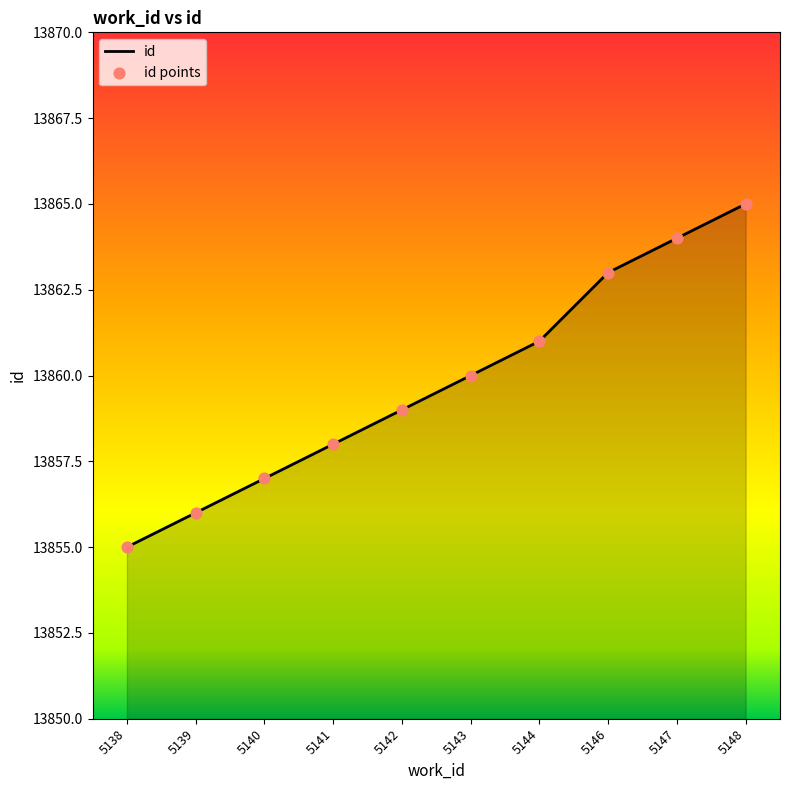

What is the change in value from 5138 to 5146?

+8